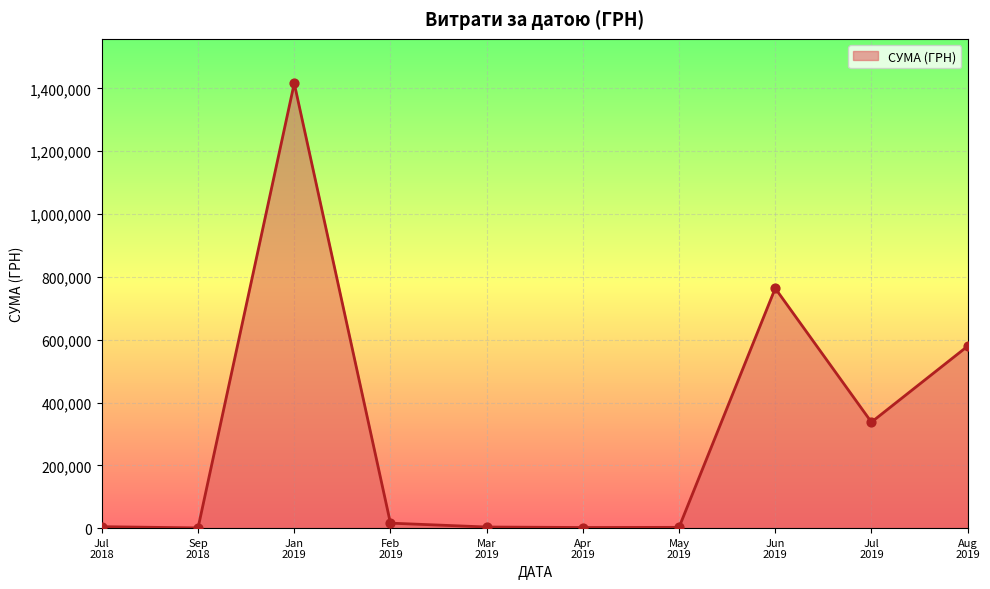

What is the difference between the maximum and minimum values?

1415779.6